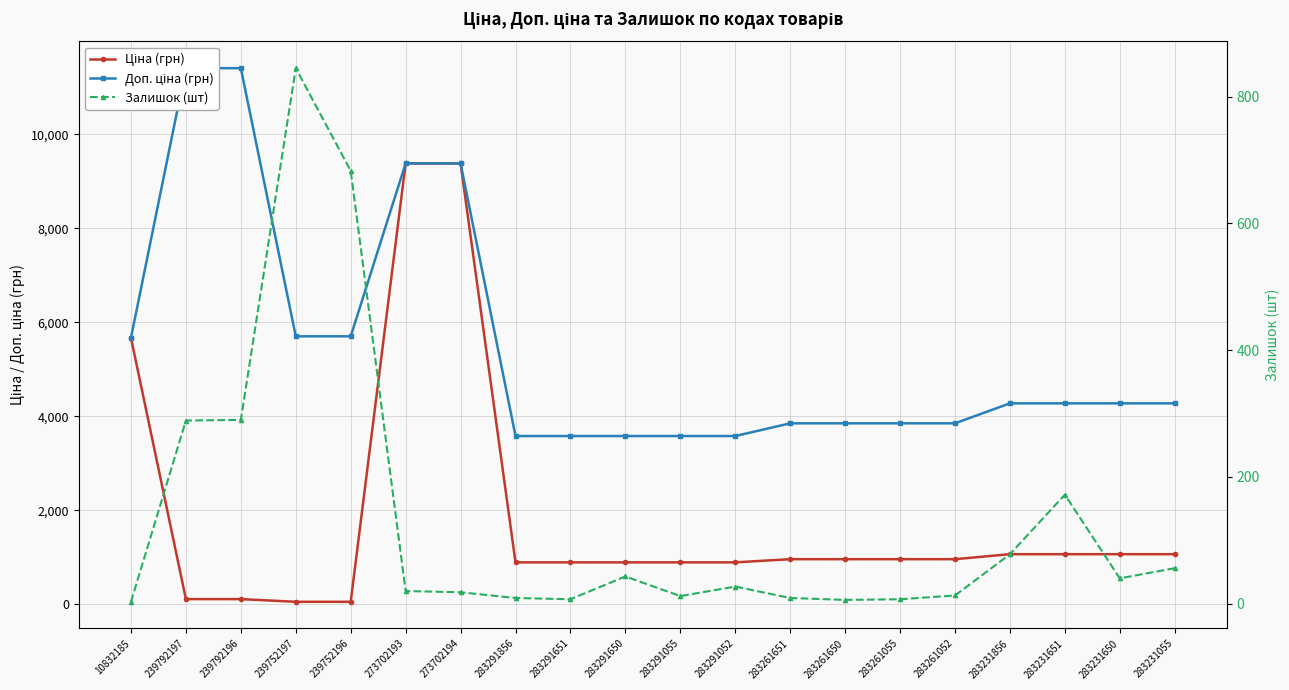

What is the difference between the maximum and minimum values in the Ціна (грн) series?

9326.9